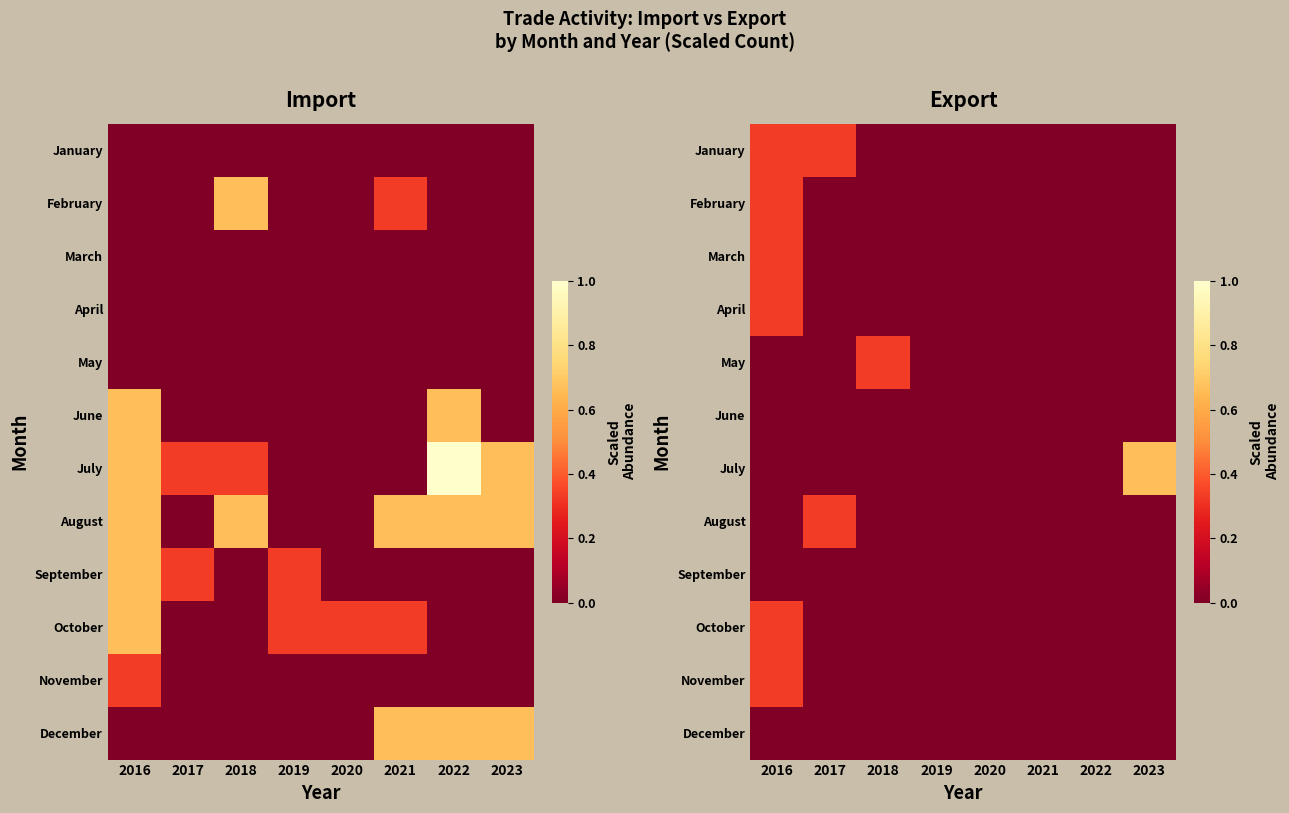

Between 2018 and 2023, which is larger?

2018